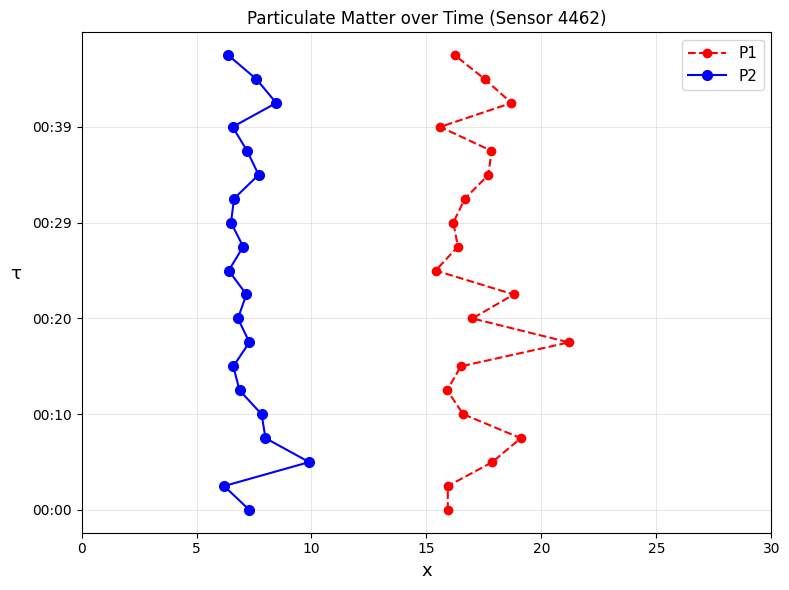

True or false: P2 and P1 cross at least once.

False